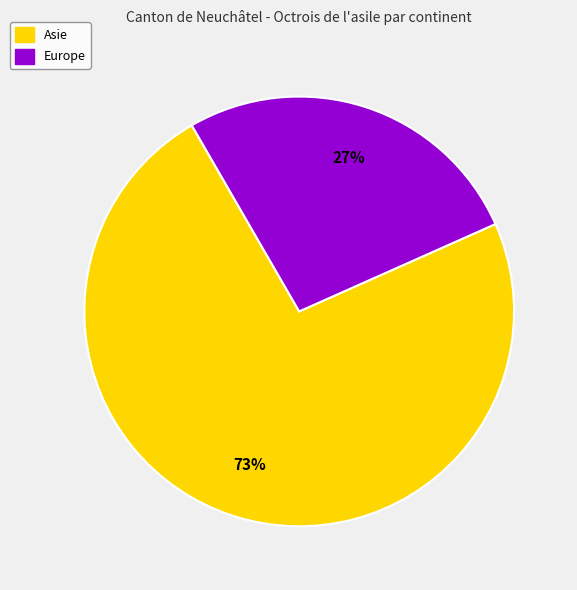

Is there a majority slice in this chart?

Yes